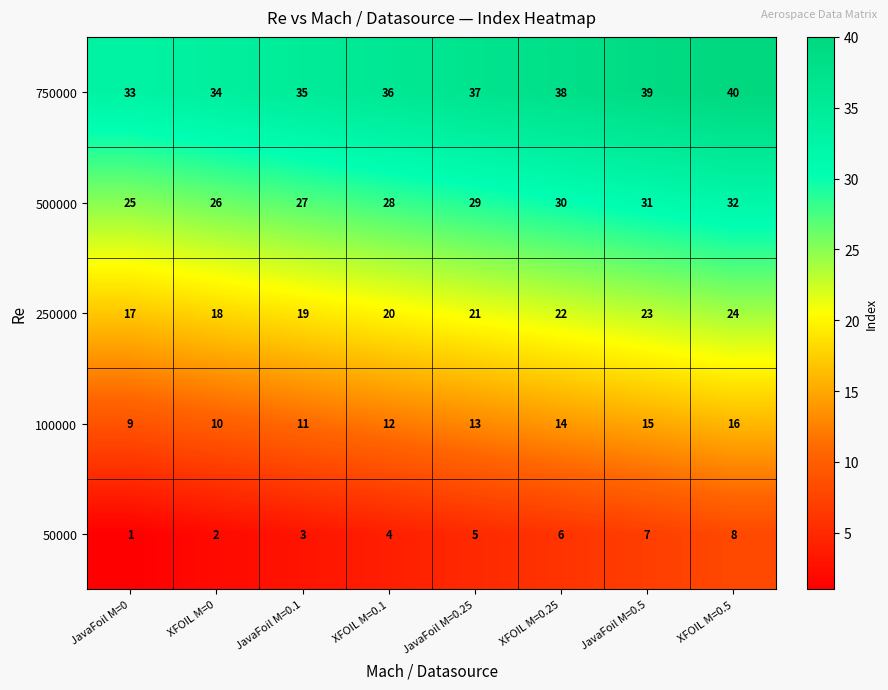

Is the value of 750000 at XFOIL M=0.5 greater than the value of 500000 at JavaFoil M=0?

Yes